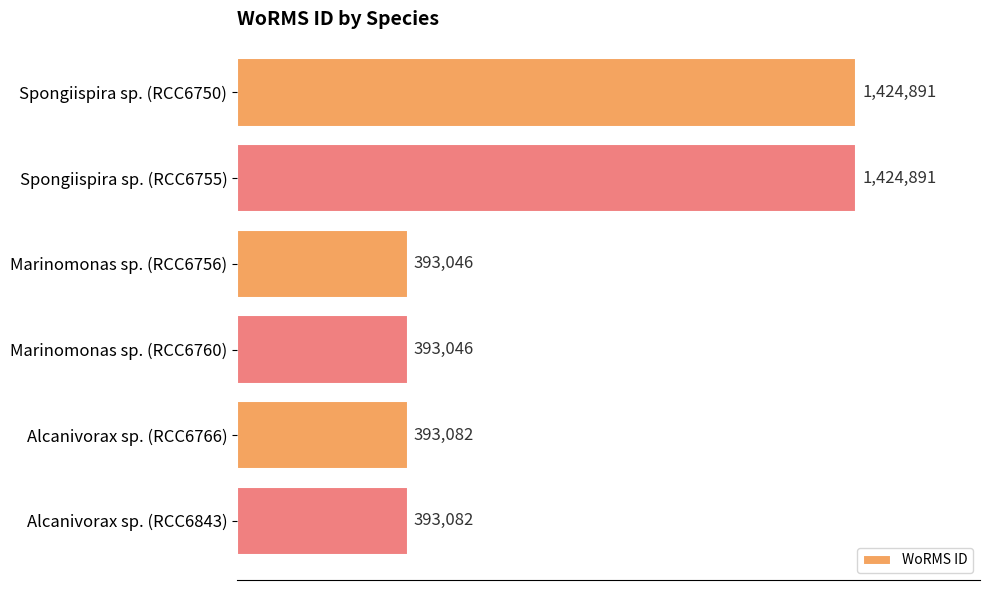

Are the bars horizontal?

Yes